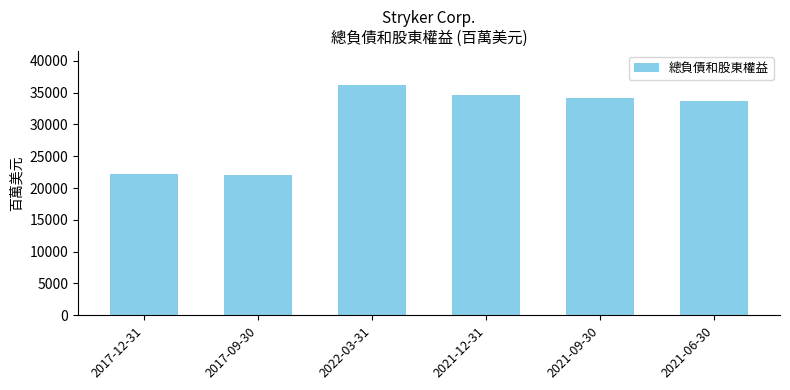

Which has a higher value, 2021-06-30 or 2022-03-31?

2022-03-31